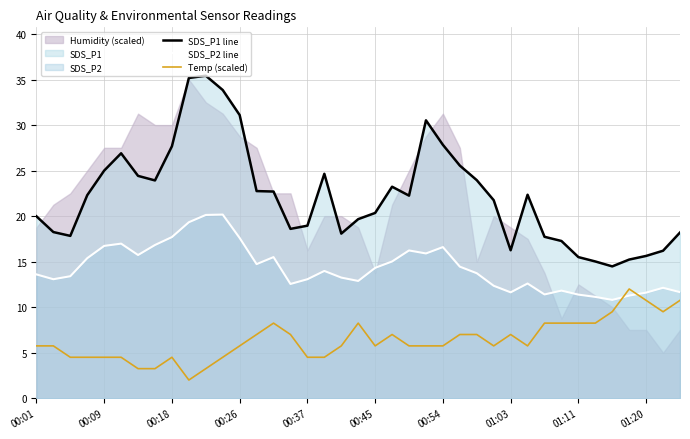

At which label does Temp (scaled) first exceed 5?

00:01